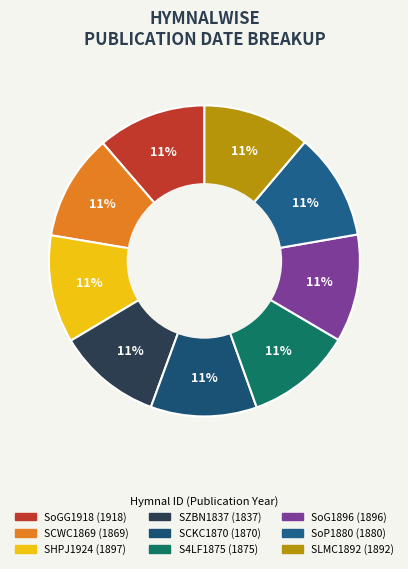

How many slices are in this pie chart?

9